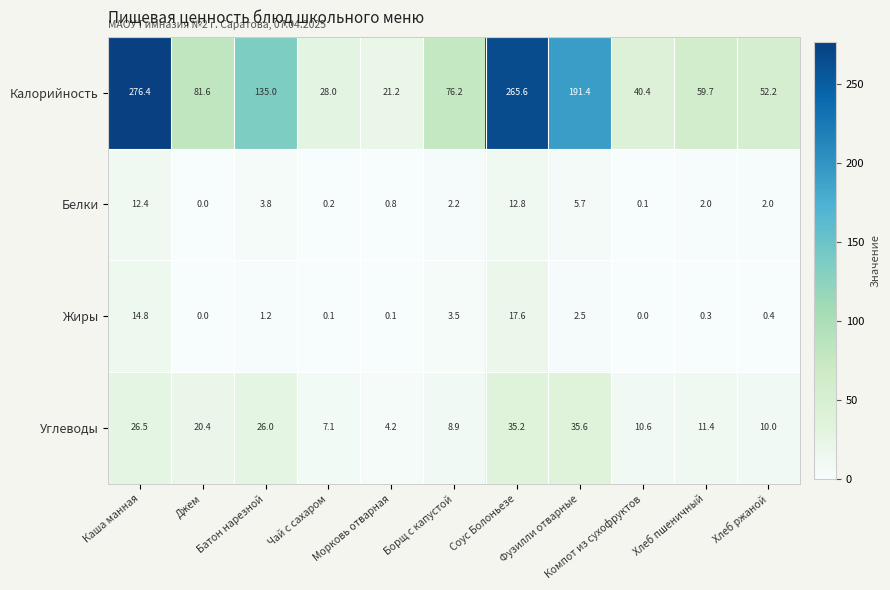

Rank the series by their maximum value, from highest to lowest.

Калорийность, Углеводы, Жиры, Белки